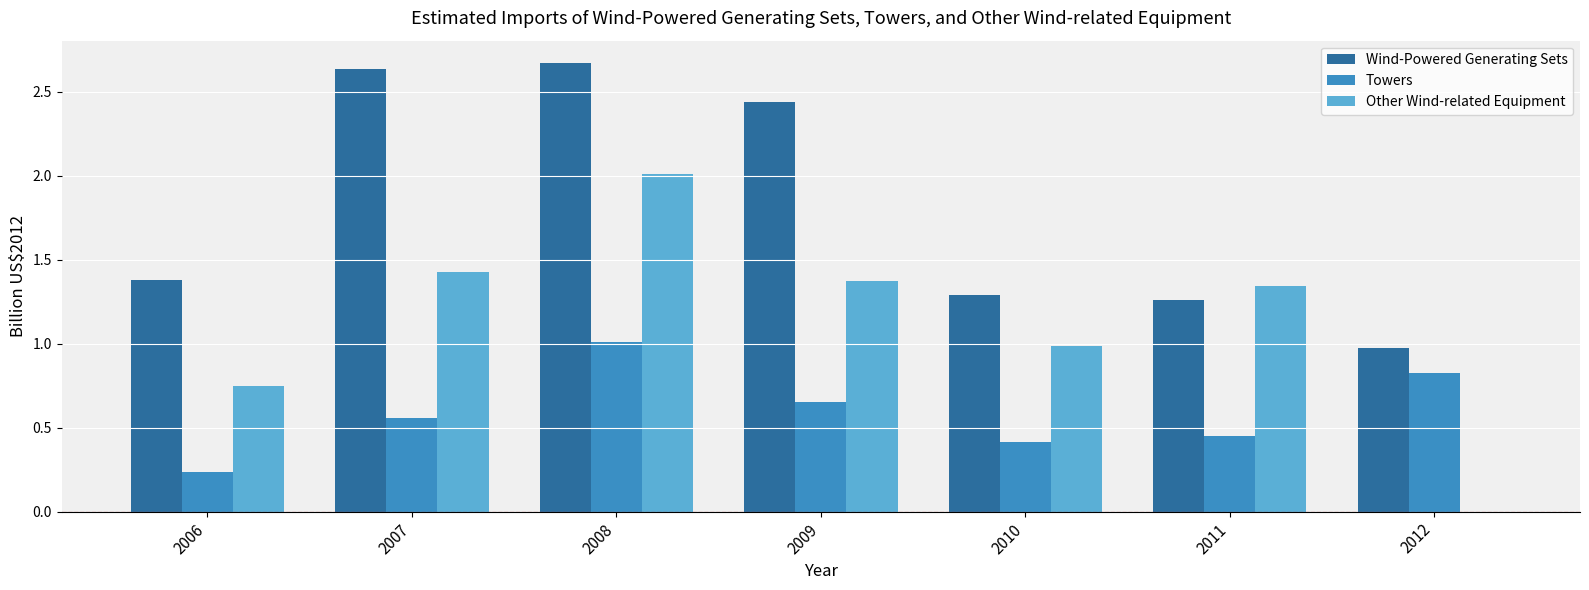

At which category is the sum across all series the highest?

2008